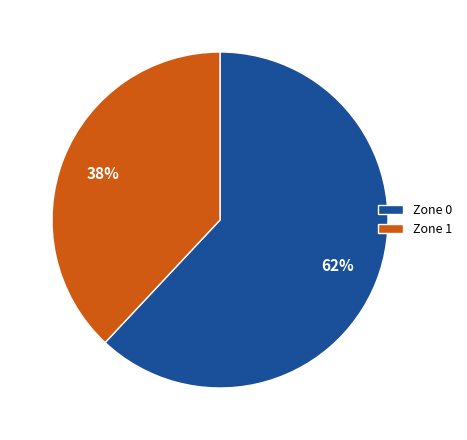

Is the sum of Zone 1 and Zone 0 greater than half?

Yes